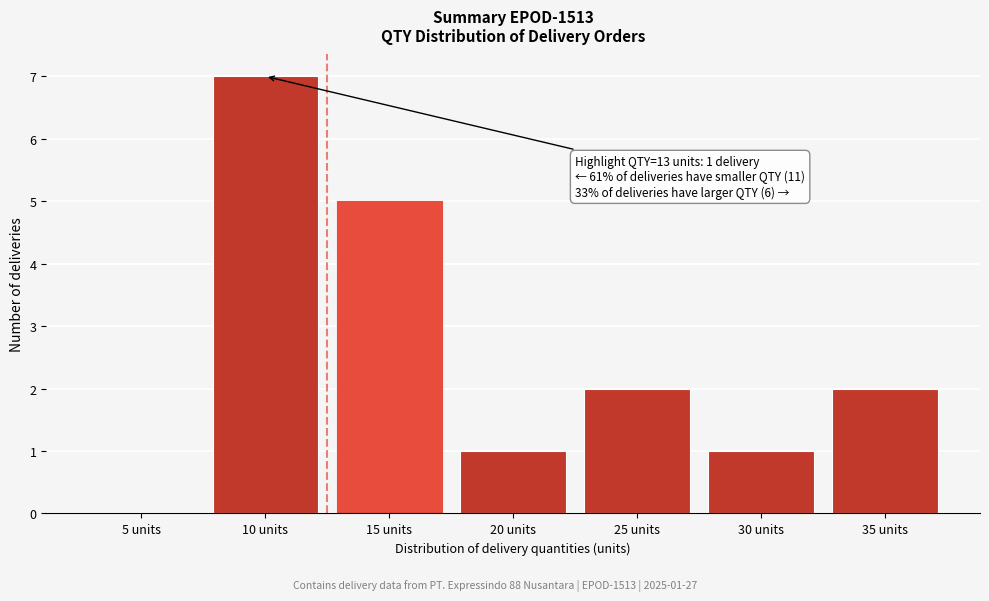

Reading left to right, extract all data points from this chart.

5 units=0	10 units=7	15 units=5	20 units=1	25 units=2	30 units=1	35 units=2